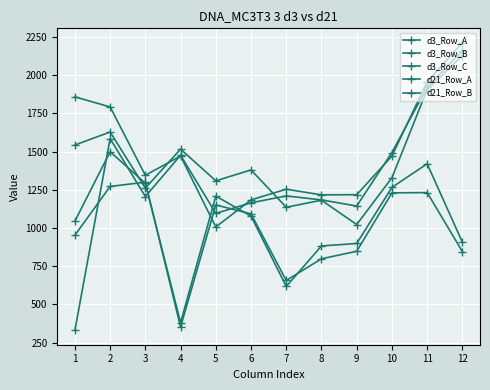

Does the chart have visible grid lines?

Yes